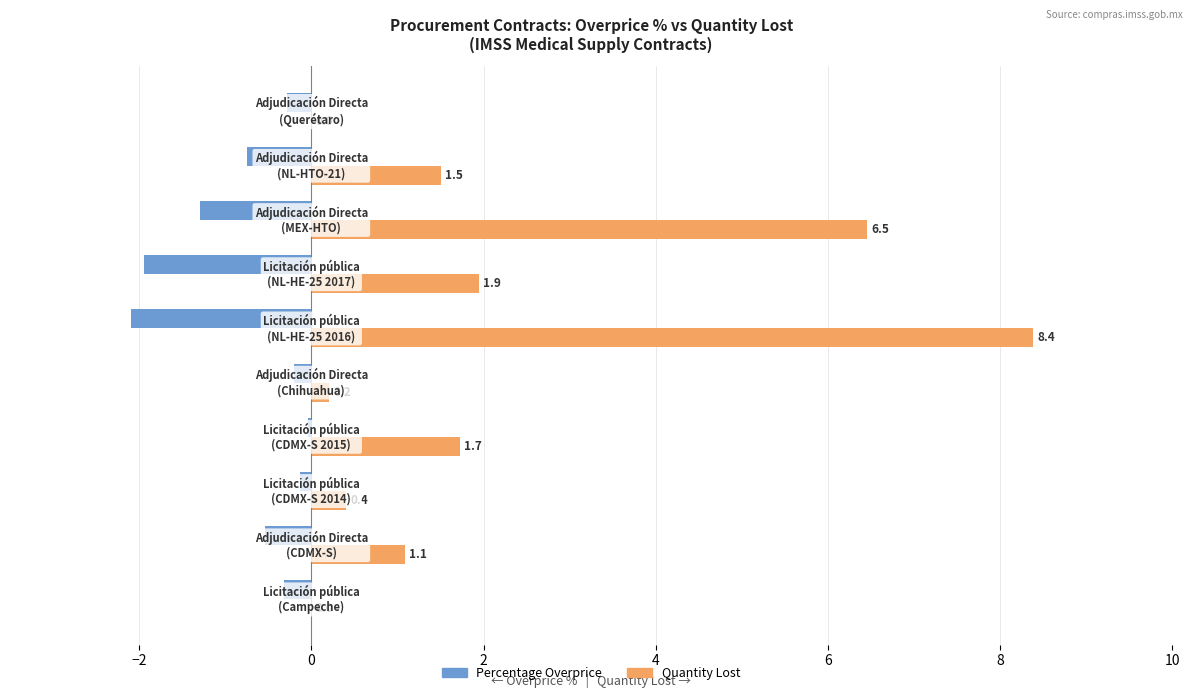

What is the sum of all Quantity Lost values?

21.7